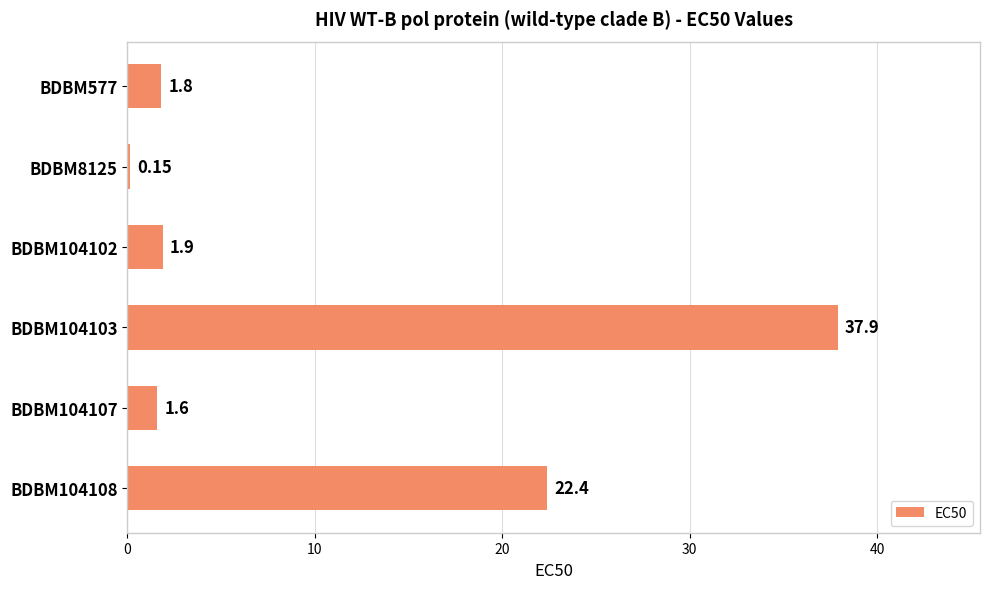

Count the number of values greater than 1.

5